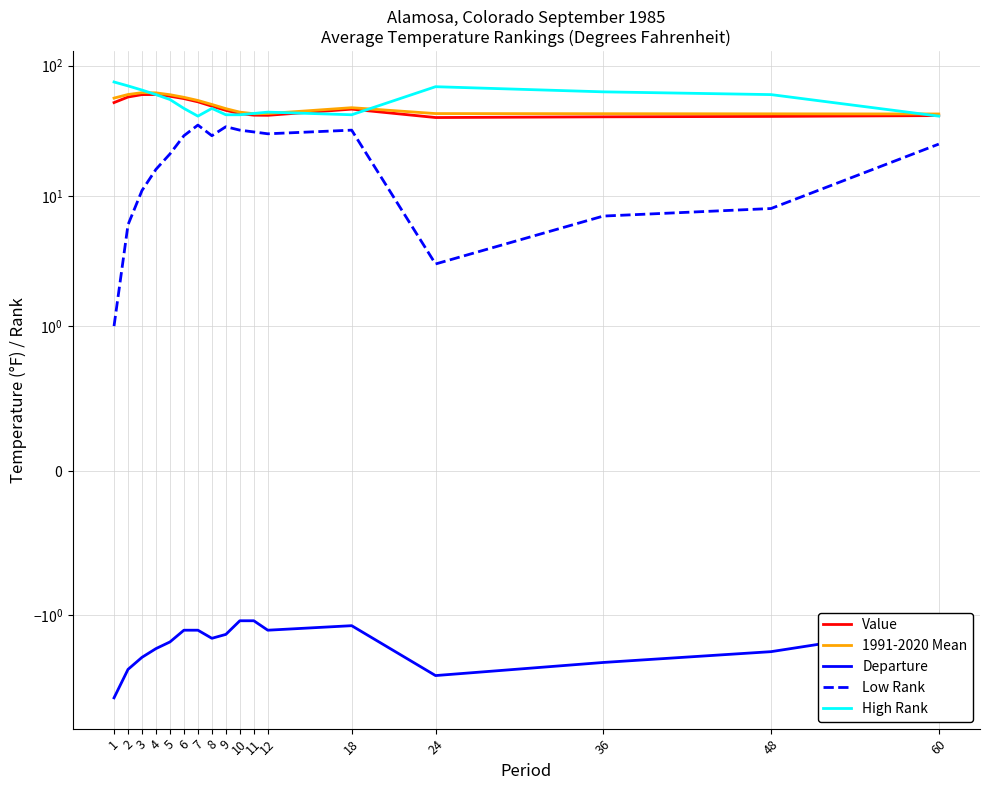

Reading left to right, what are all the values shown in this chart?

Value: 52.1	57.5	60.0	60.1	58.3	55.9	52.8	48.9	45.4	42.9	41.7	41.6	46.4	40.0	40.5	40.8	41.4
1991-2020 Mean: 56.4	60.1	62.1	61.9	59.9	57.2	54.1	50.4	46.8	44.0	42.8	42.9	47.6	42.9	42.8	42.7	42.6
Departure: -4.3	-2.6	-2.1	-1.8	-1.6	-1.3	-1.3	-1.5	-1.4	-1.1	-1.1	-1.3	-1.2	-2.9	-2.3	-1.9	-1.2
Low Rank: 1.0	6.0	11.0	16.0	21.0	29.0	35.0	29.0	34.0	32.0	31.0	30.0	32.0	3.0	7.0	8.0	25.0
High Rank: 75.0	70.0	65.0	60.0	55.0	47.0	41.0	47.0	42.0	42.0	43.0	44.0	42.0	69.0	63.0	60.0	41.0